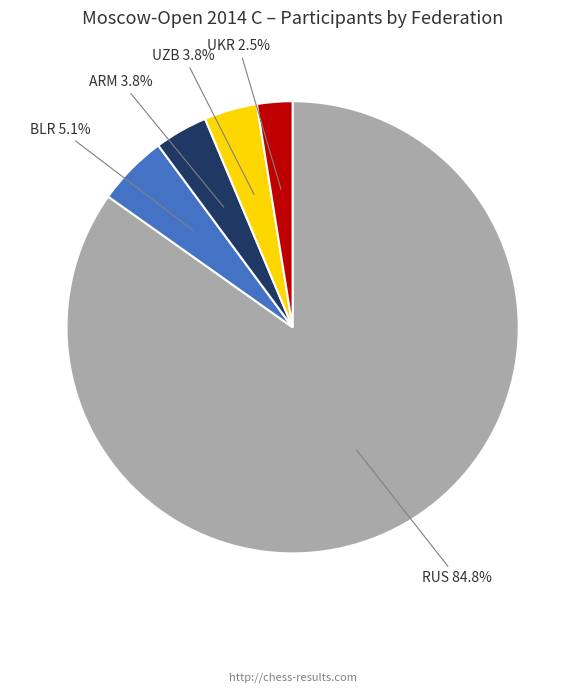

To the nearest percent, what is the difference between the ARM and RUS slice percentages?

81%